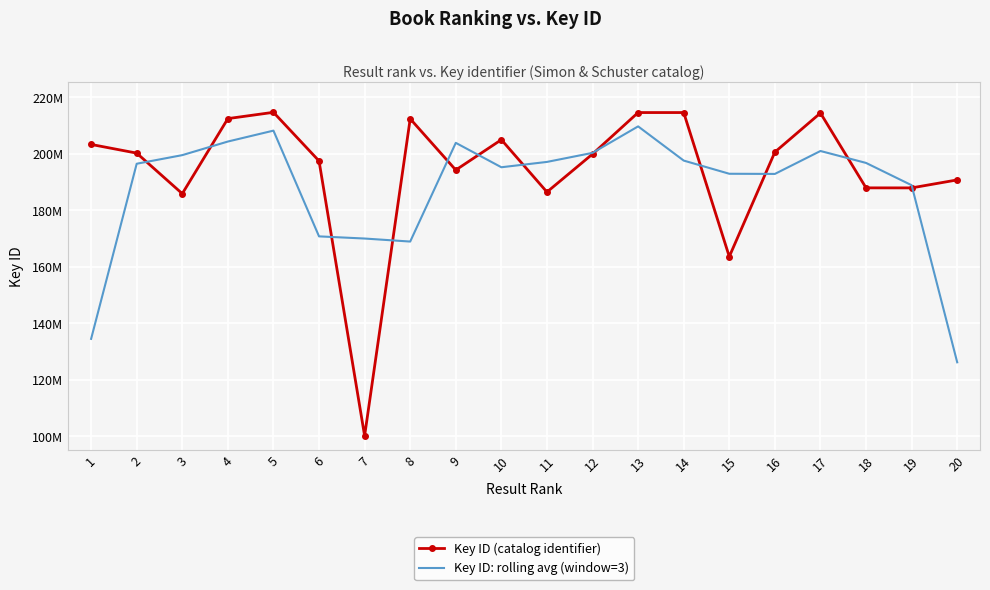

List the series in order of their peak value, highest first.

Key ID (catalog identifier), Key ID: rolling avg (window=3)